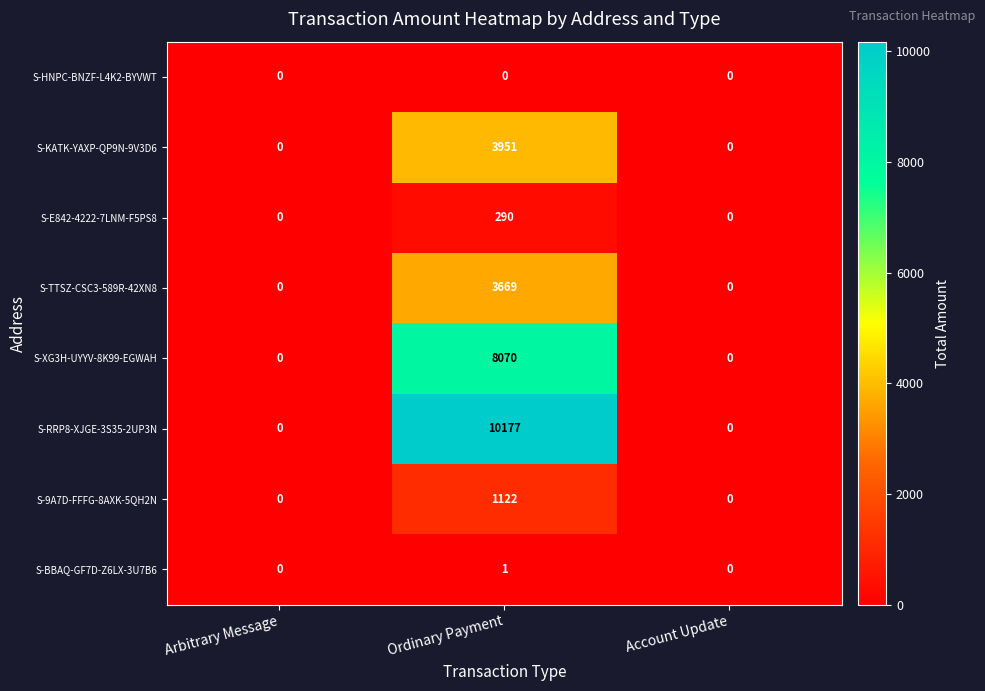

Which series has the widest spread of values?

S-RRP8-XJGE-3S35-2UP3N